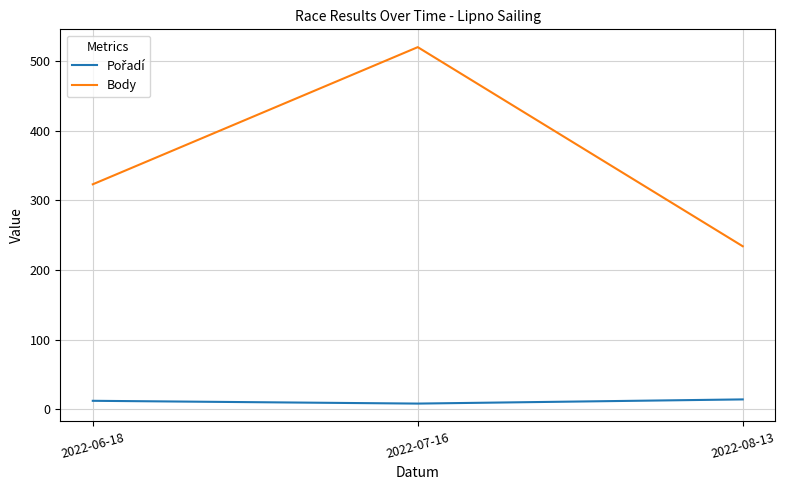

What is the greatest value displayed?

520